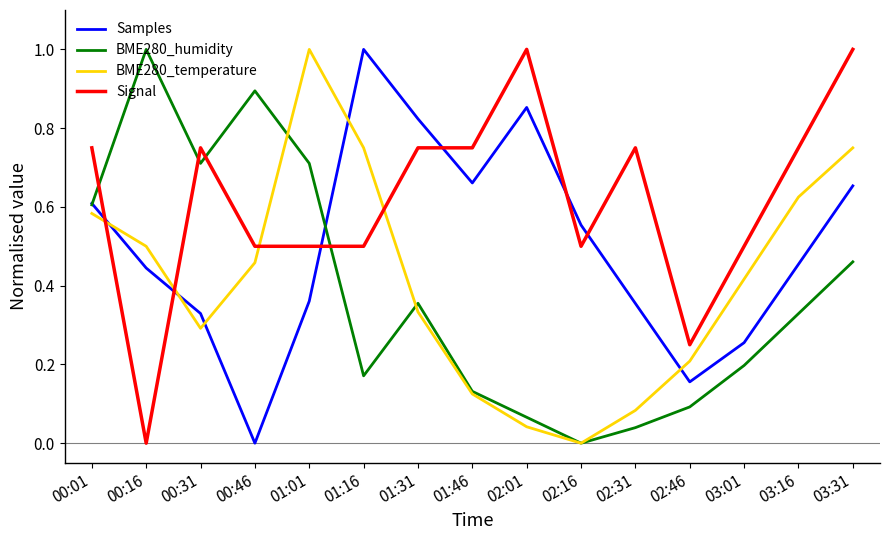

What position from the left is 01:46?

8